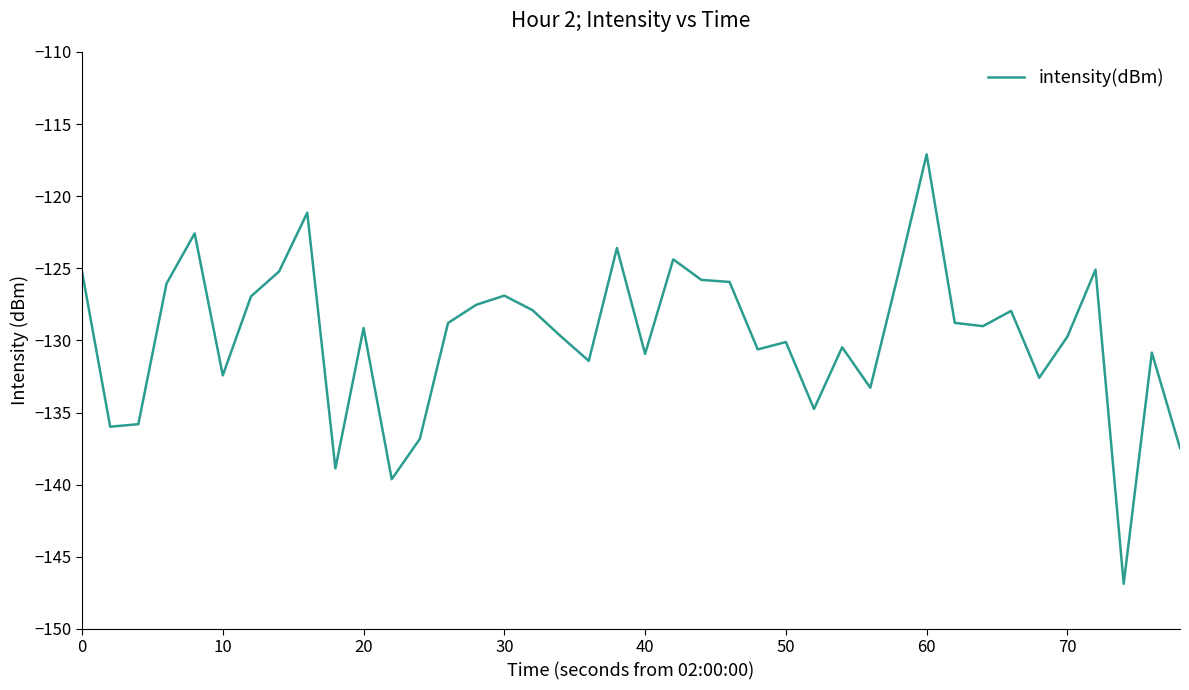

What is the greatest value displayed?

-117.1